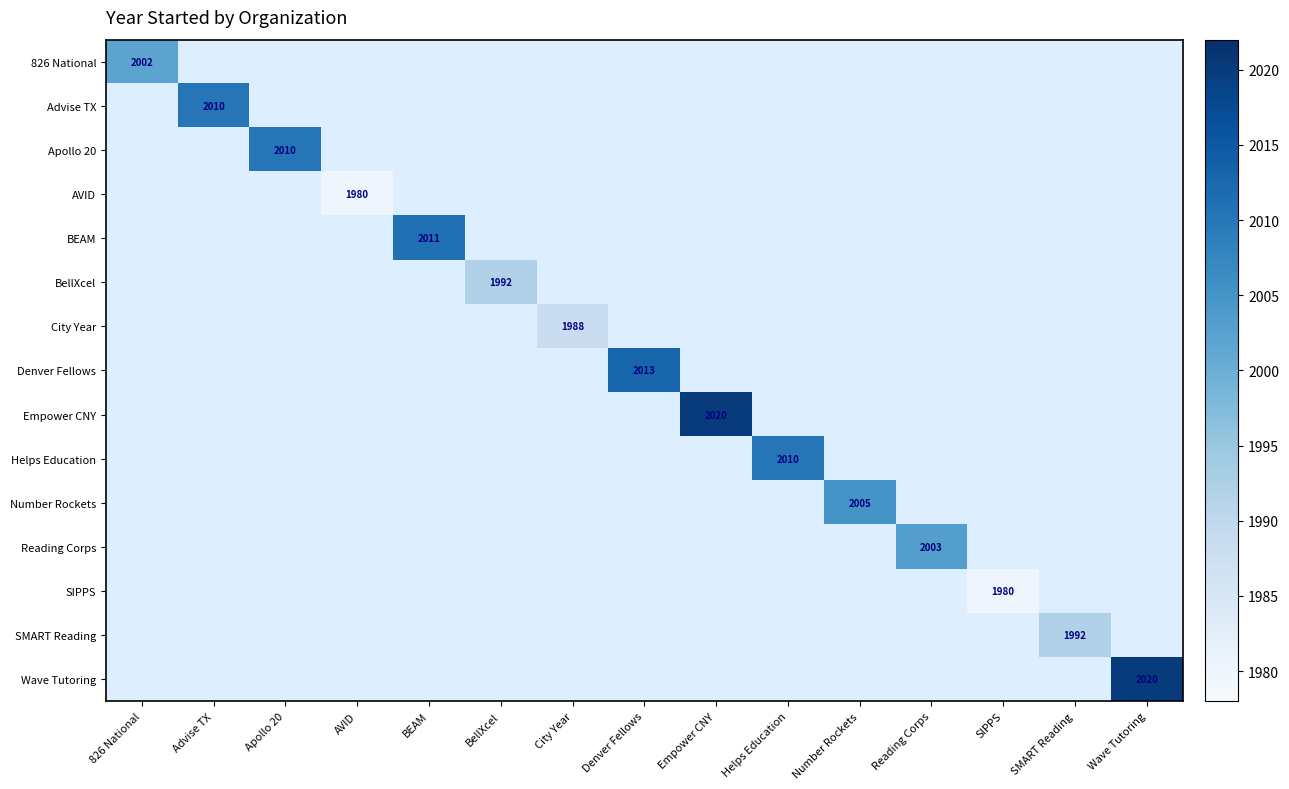

What is the greatest value displayed?

2020.0